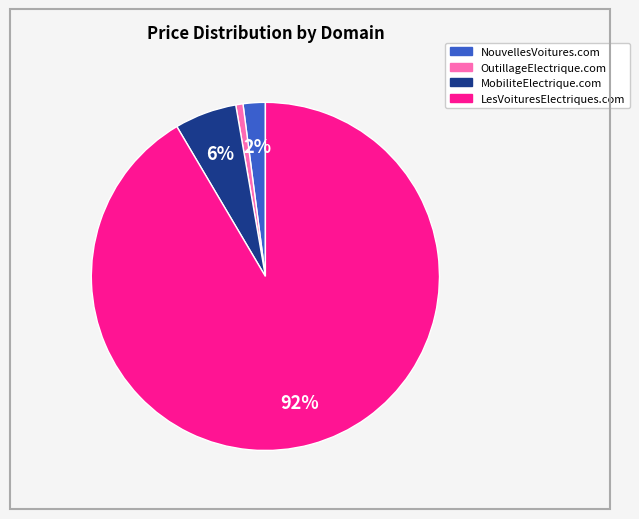

How many slices are in this pie chart?

4